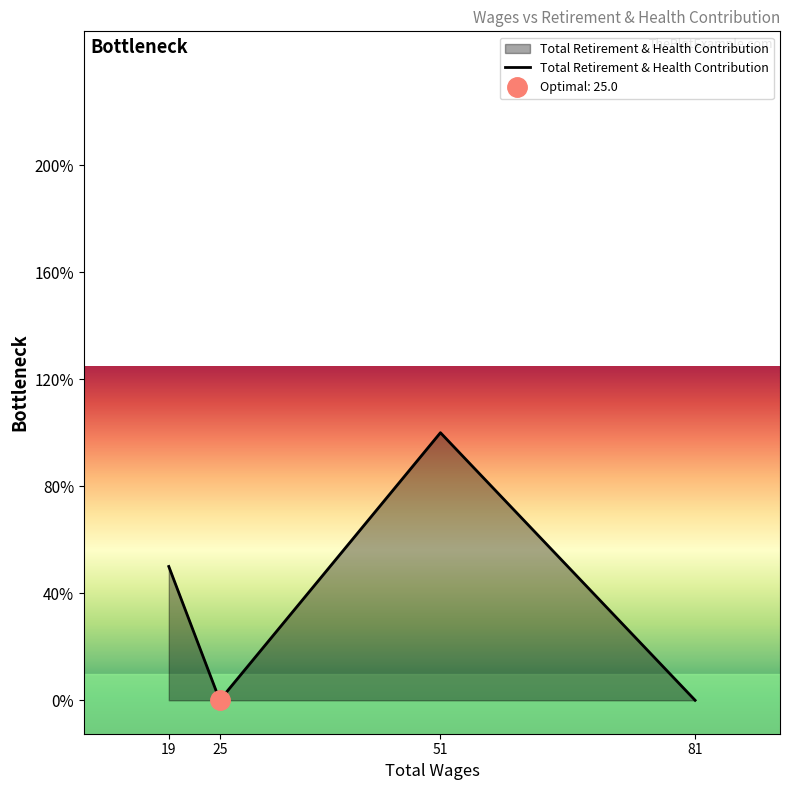

Which has a higher value, 51.0 or 81.0?

51.0